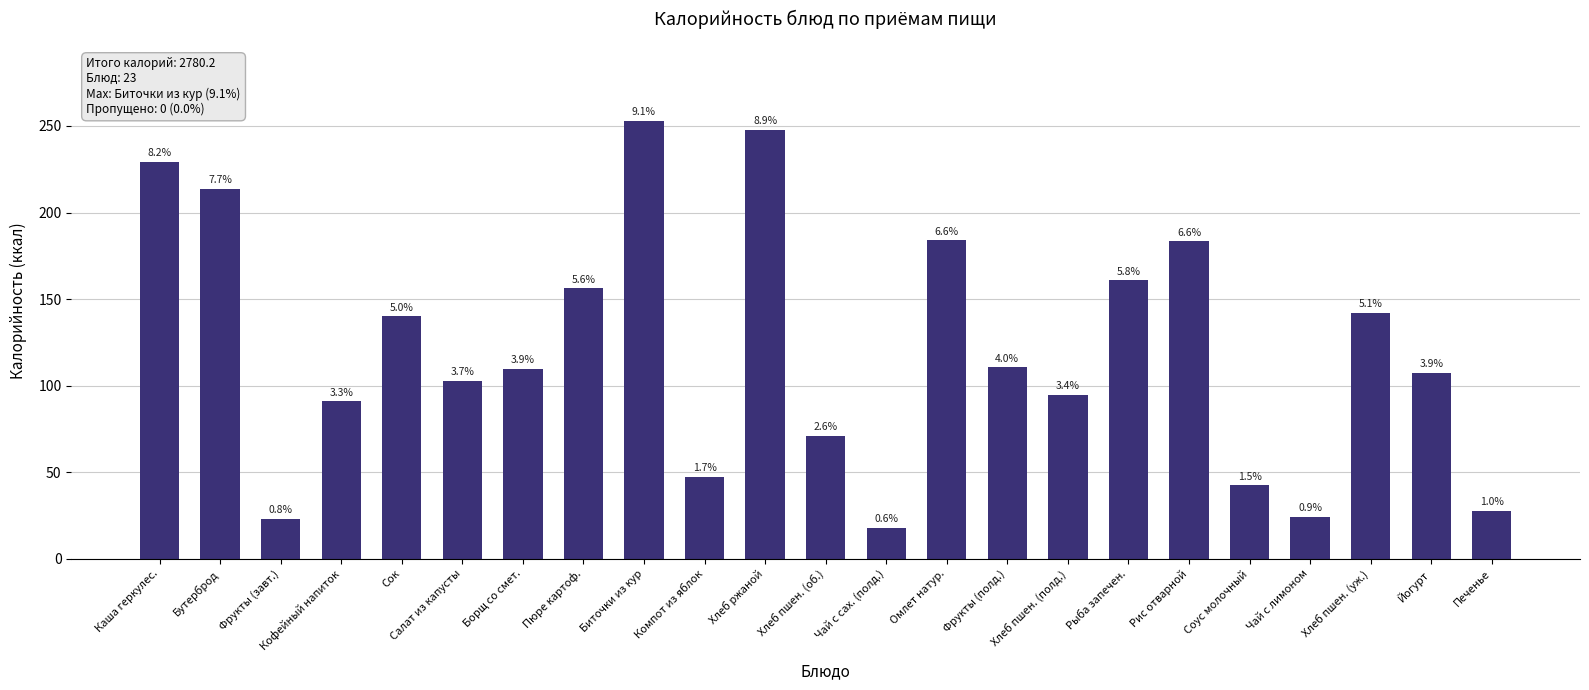

Does the chart contain stacked bars?

No